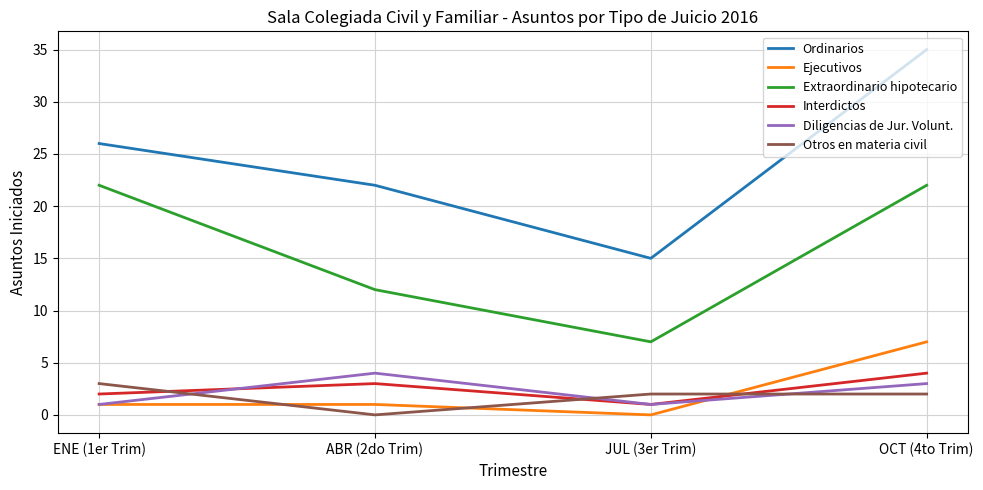

What are all the series names shown in the legend?

Ordinarios, Ejecutivos, Extraordinario hipotecario, Interdictos, Diligencias de Jur. Volunt., Otros en materia civil